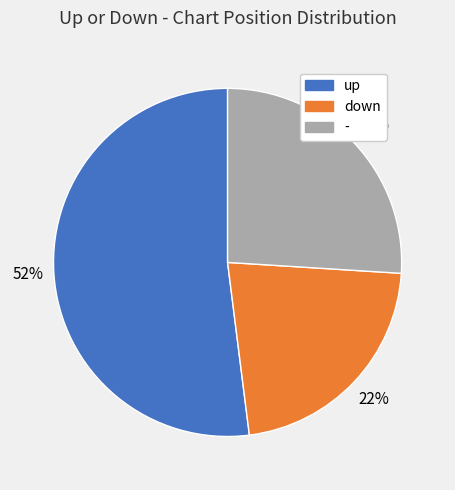

Is the sum of up and - greater than half?

Yes